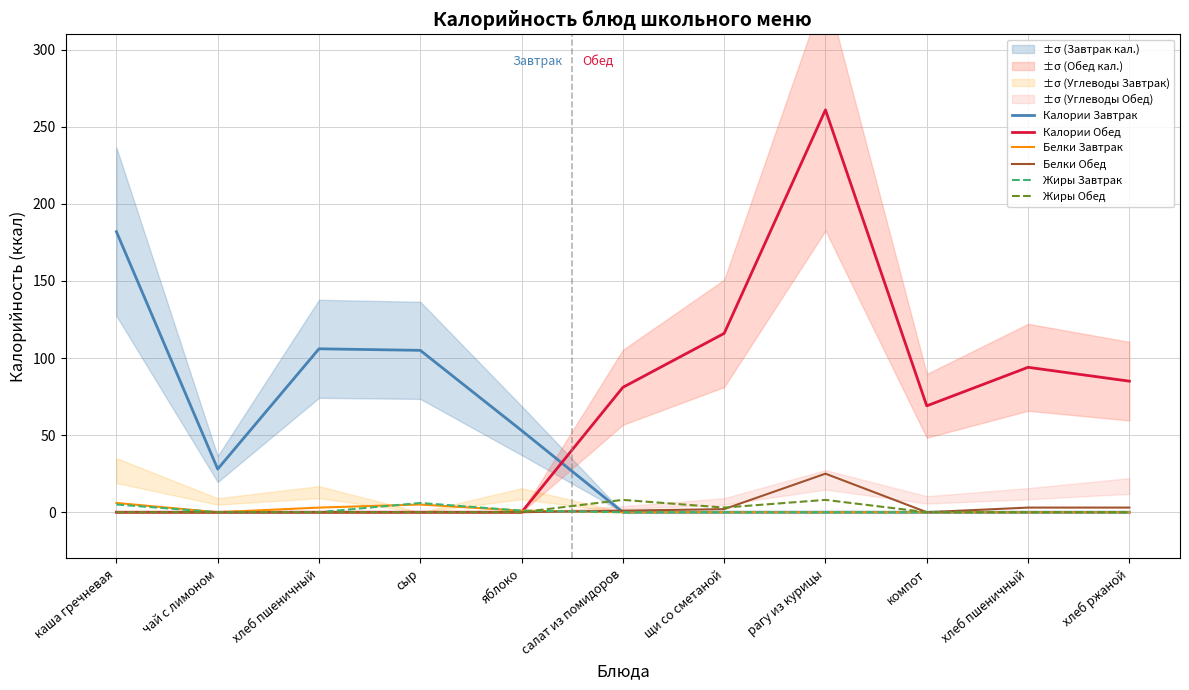

True or false: Калории Завтрак has a value of 115 at салат из помидоров.

False